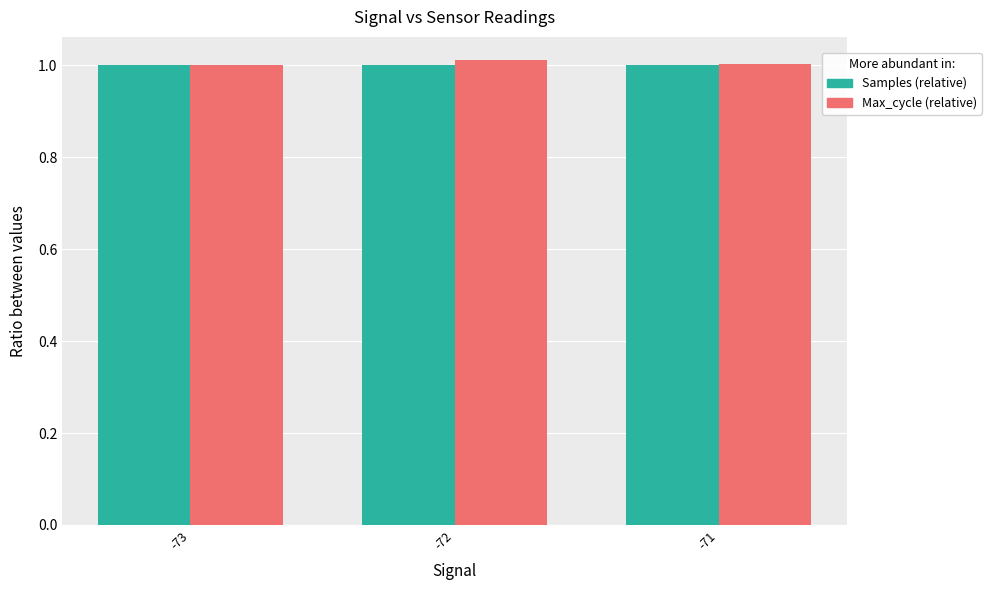

What is the total value across all series at -73?

2.0